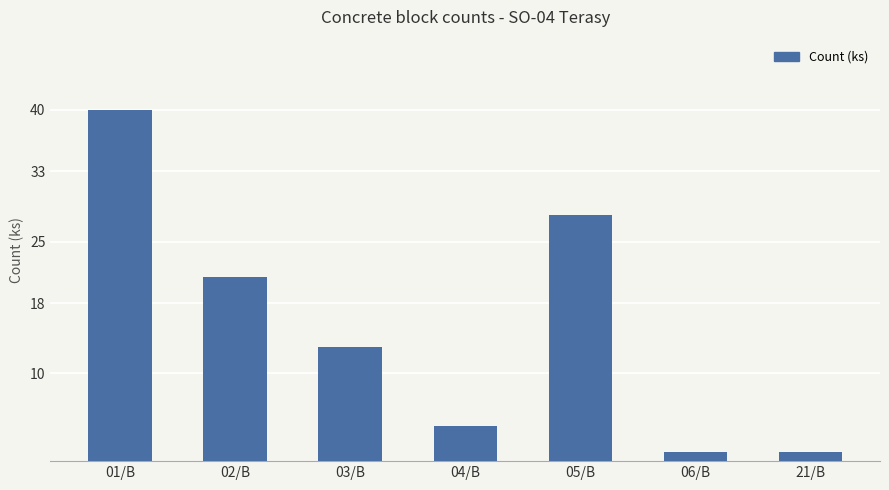

The chart shows a value of 13 at 03/B. True or false?

True